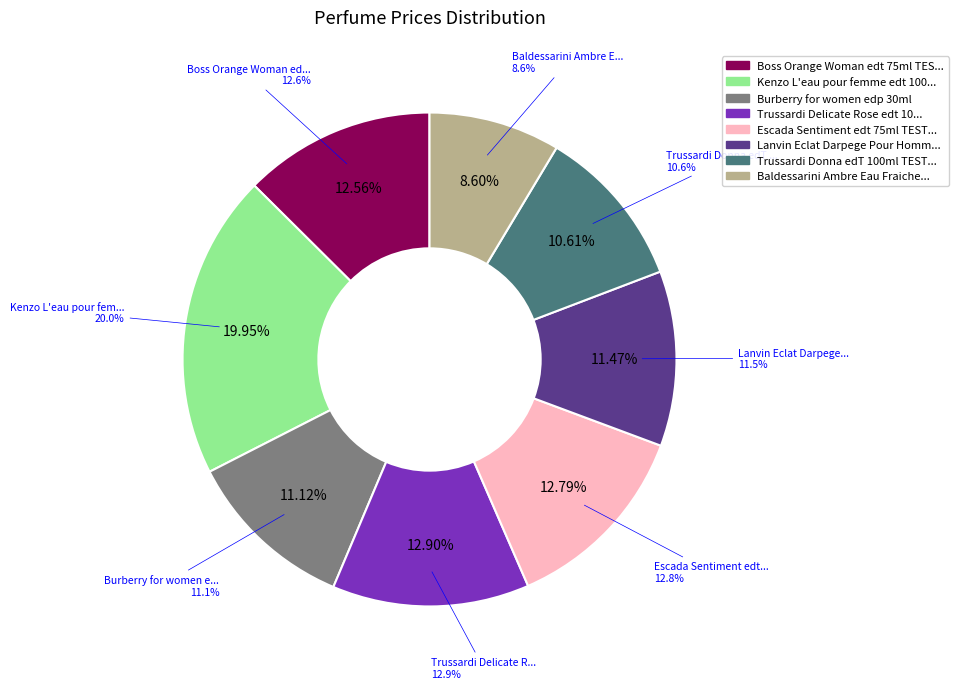

Is it true that Burberry for women edp 30ml is 11% of the pie?

True